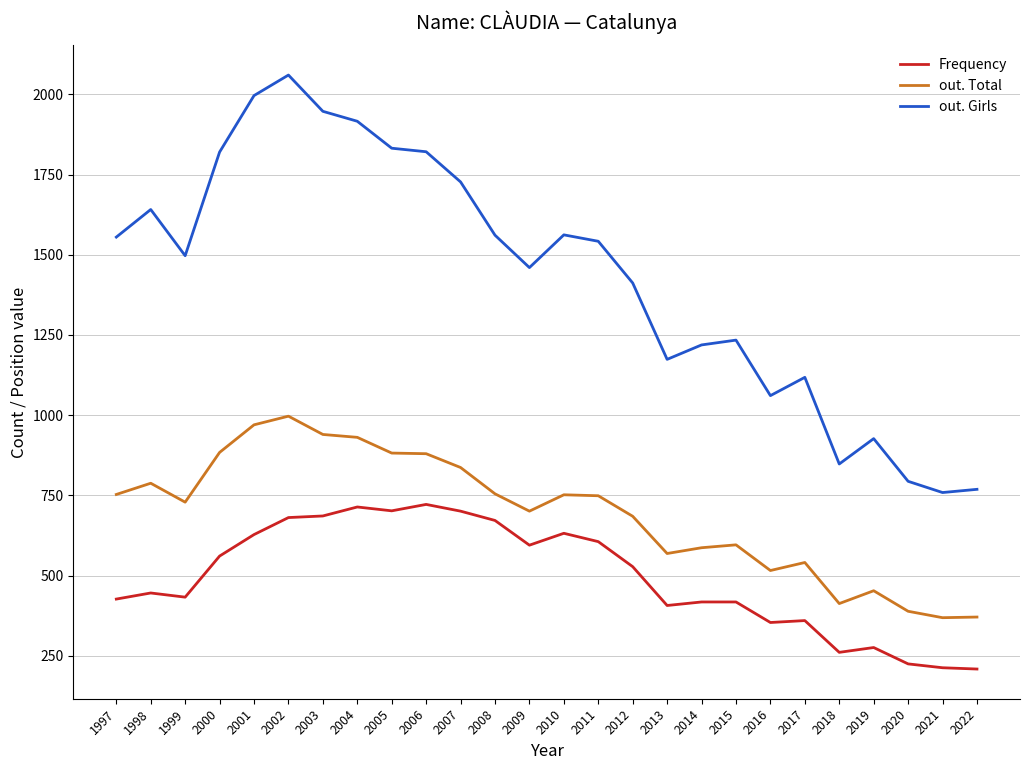

How many distinct data groups are displayed?

3